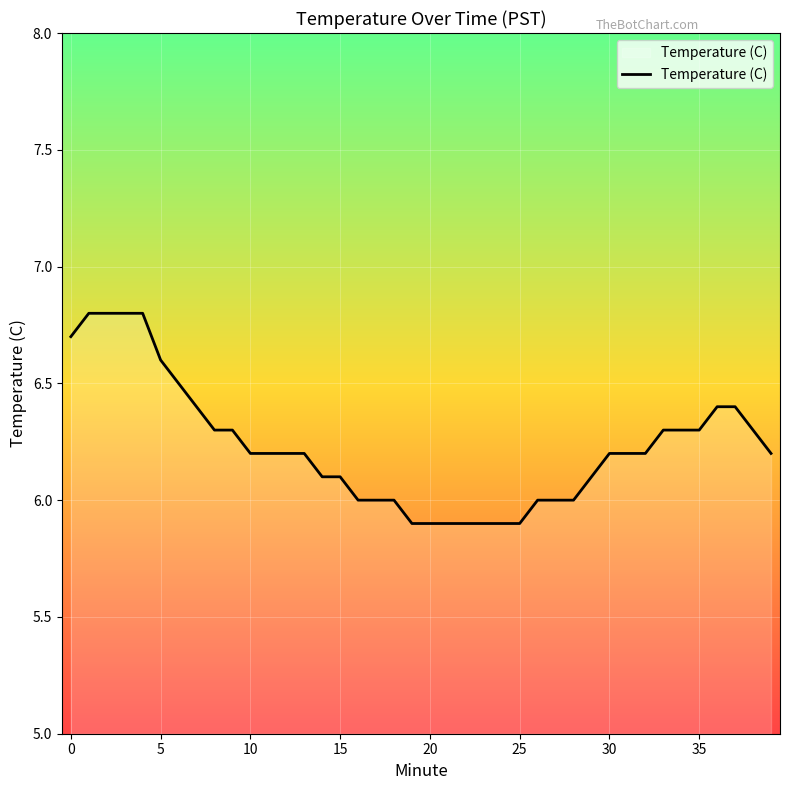

What is the difference between the maximum and minimum values?

0.9